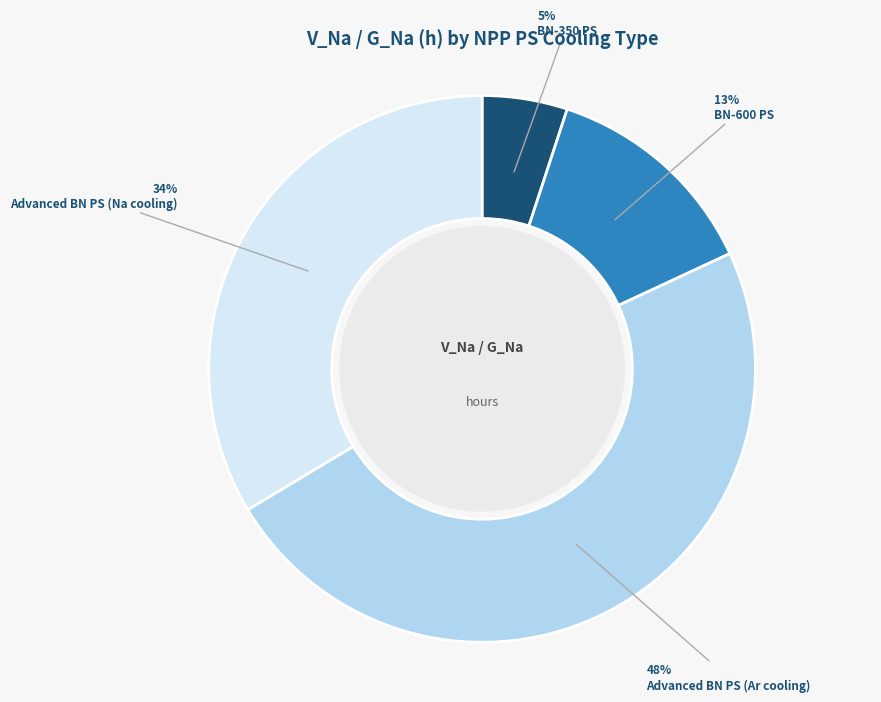

True or false: BN-350 PS accounts for 5% of the total.

True